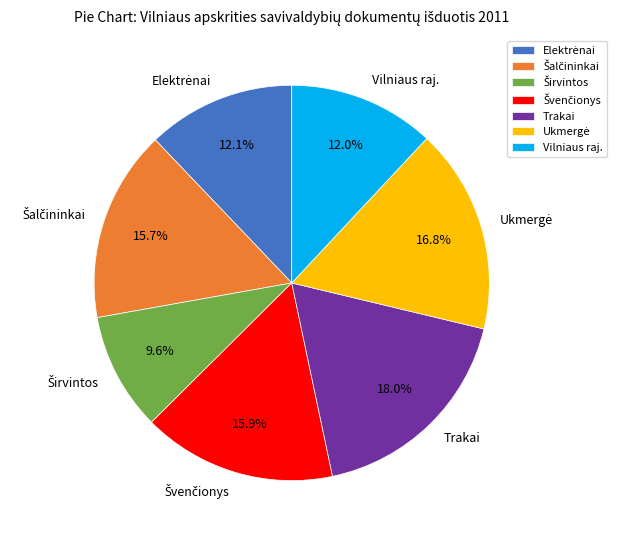

To the nearest percent, what is the average slice percentage?

14%